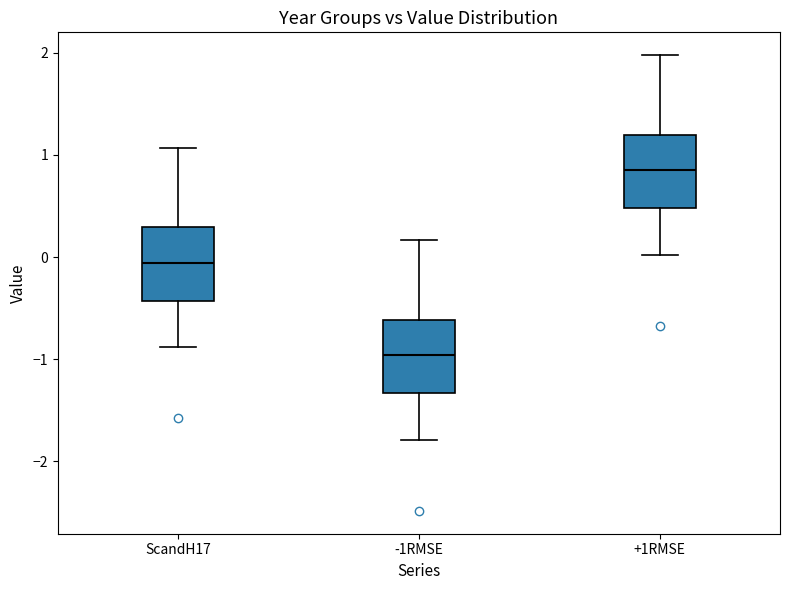

Which box has the highest median line?

+1RMSE